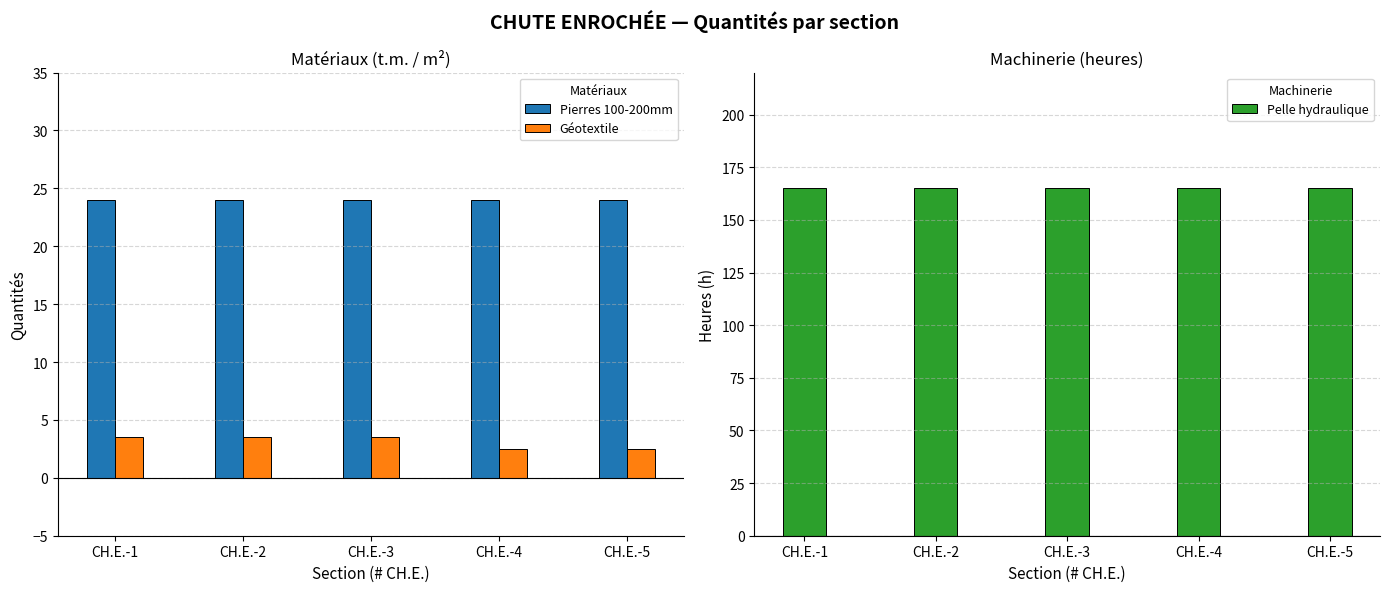

What is the sum of all Géotextile values?

15.5